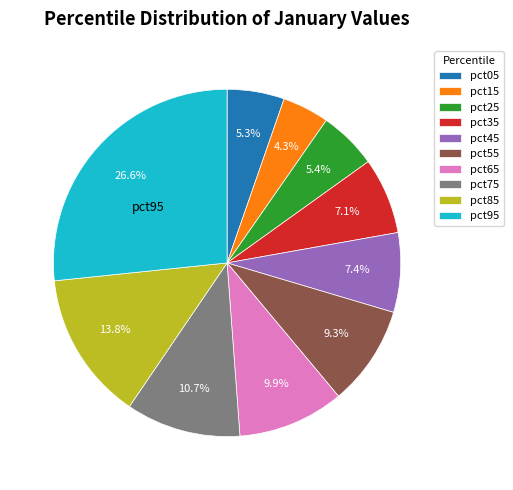

Which category has the smallest portion of the pie?

pct15